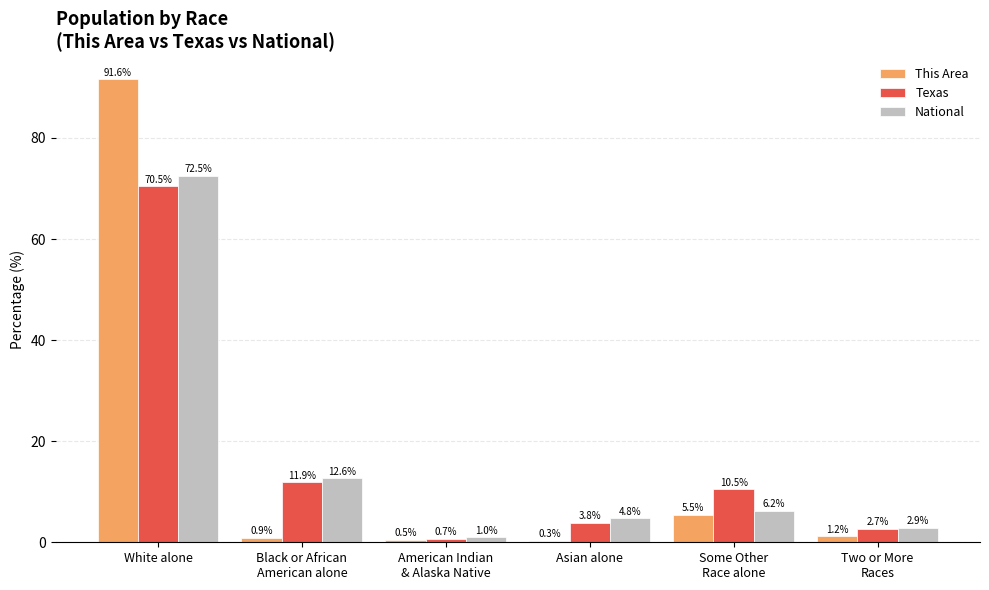

What is the difference between the maximum and second lowest values in the National series?

69.6